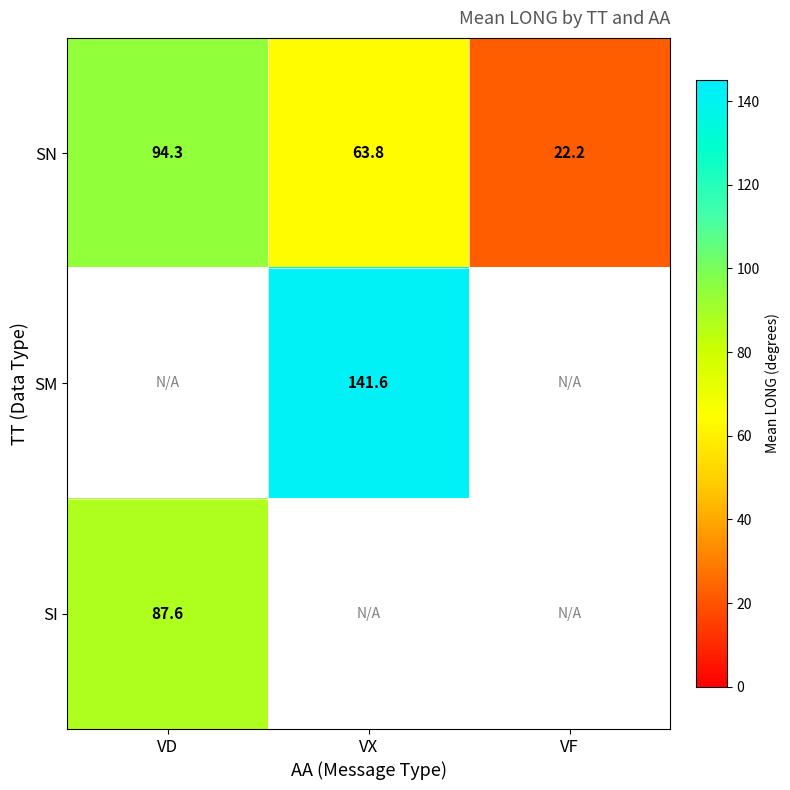

Where does the SN series first go above 63?

VD